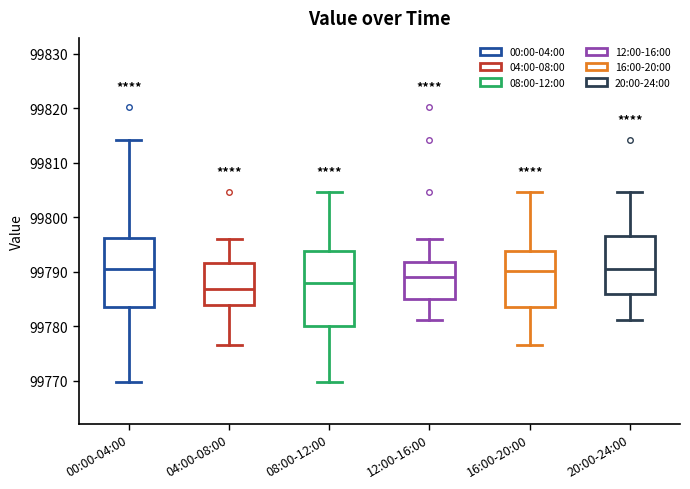

Reading left to right, transcribe this box plot: for each box, give where its median line is, the range the box spans, and where its two whiskers end, as read against the y-axis. The values are not printed on the chart, so give them approximately, as read against the axis.

00:00-04:00: median 99790, box 99784 to 99796, whiskers 99770 to 99814
04:00-08:00: median 99787, box 99784 to 99792, whiskers 99777 to 99796
08:00-12:00: median 99788, box 99780 to 99794, whiskers 99770 to 99805
12:00-16:00: median 99789, box 99785 to 99792, whiskers 99781 to 99796
16:00-20:00: median 99790, box 99784 to 99794, whiskers 99777 to 99805
20:00-24:00: median 99790, box 99786 to 99797, whiskers 99781 to 99805